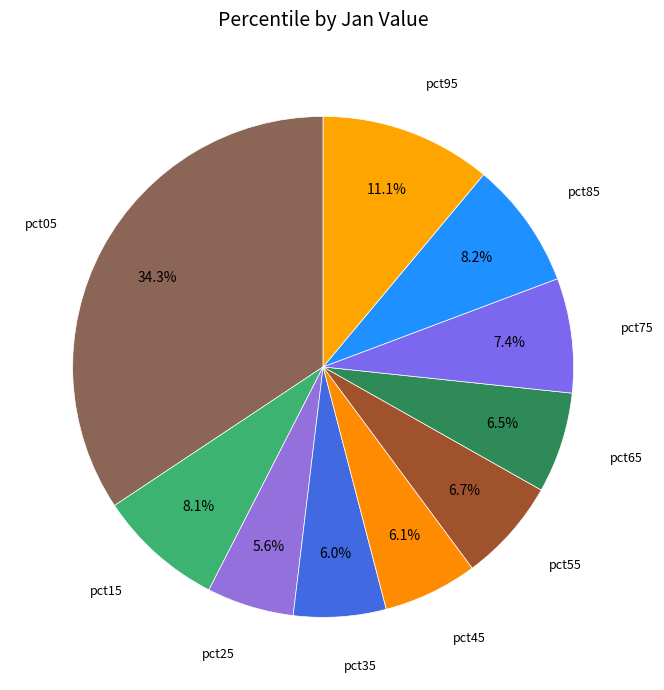

Which slice is the smallest?

pct25